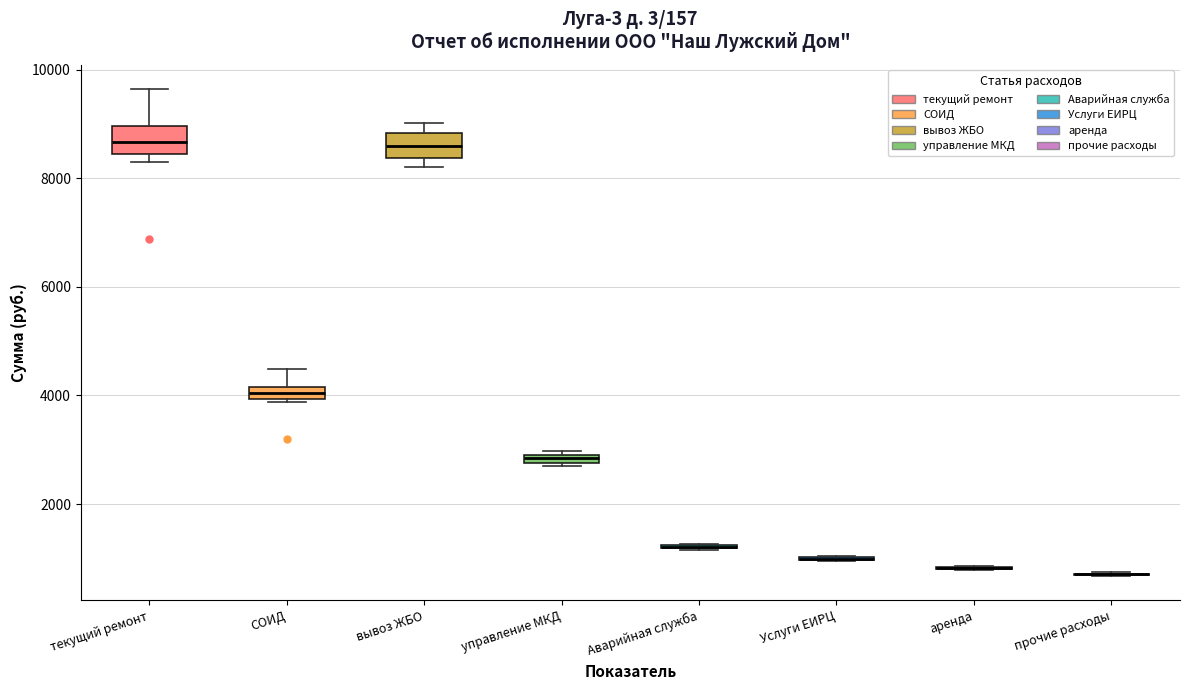

Where is the lower edge of the box for управление МКД on the y-axis? The values are not printed on the chart, so give them approximately, as read against the axis.

2800